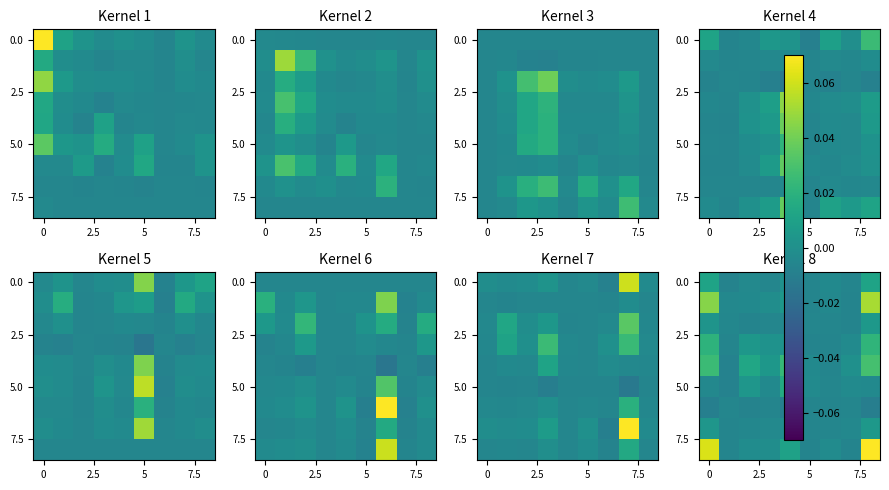

What is the maximum value shown in the chart?

0.1